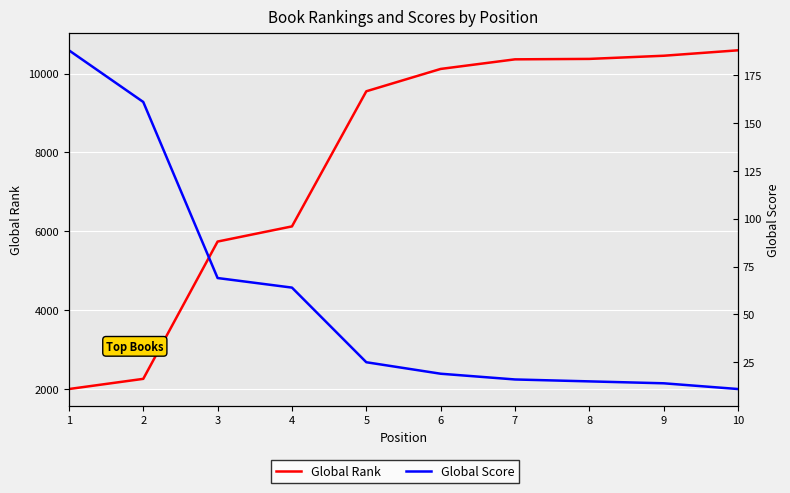

Rank the series by their maximum value, from lowest to highest.

Global Score, Global Rank